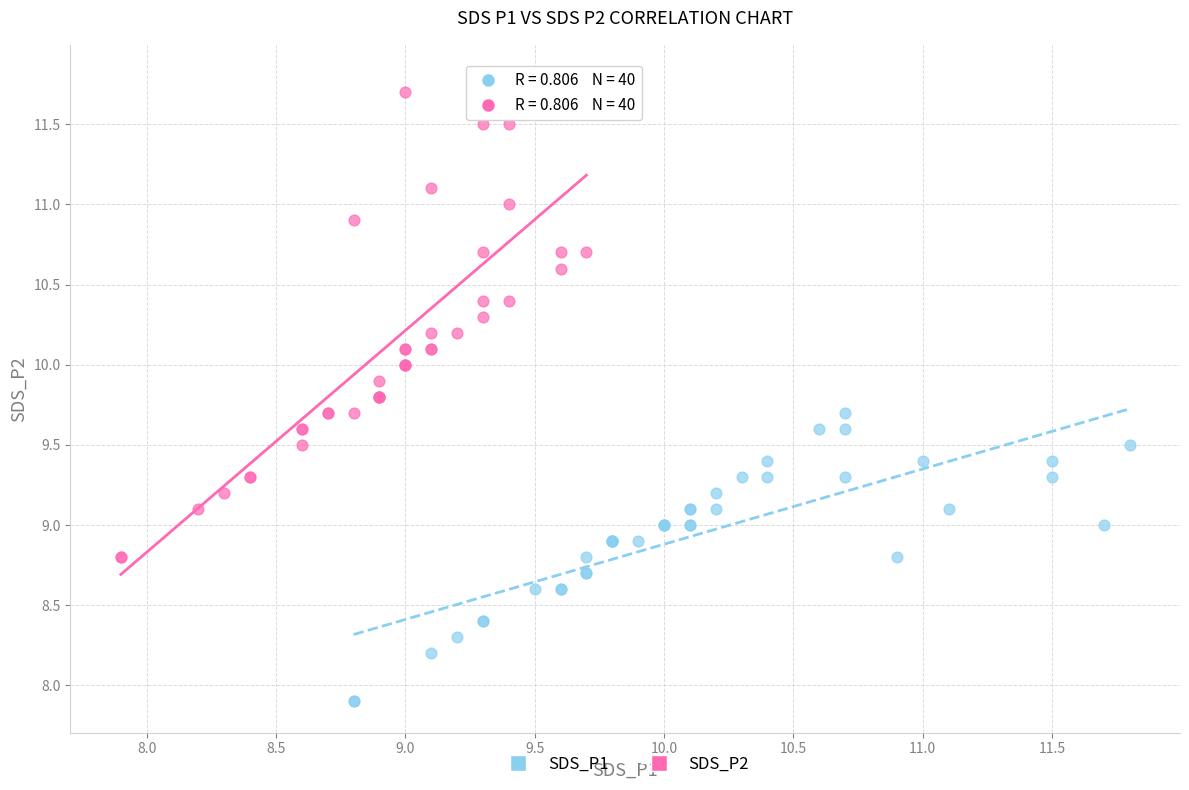

Which series has the widest spread of Y values?

SDS_P2